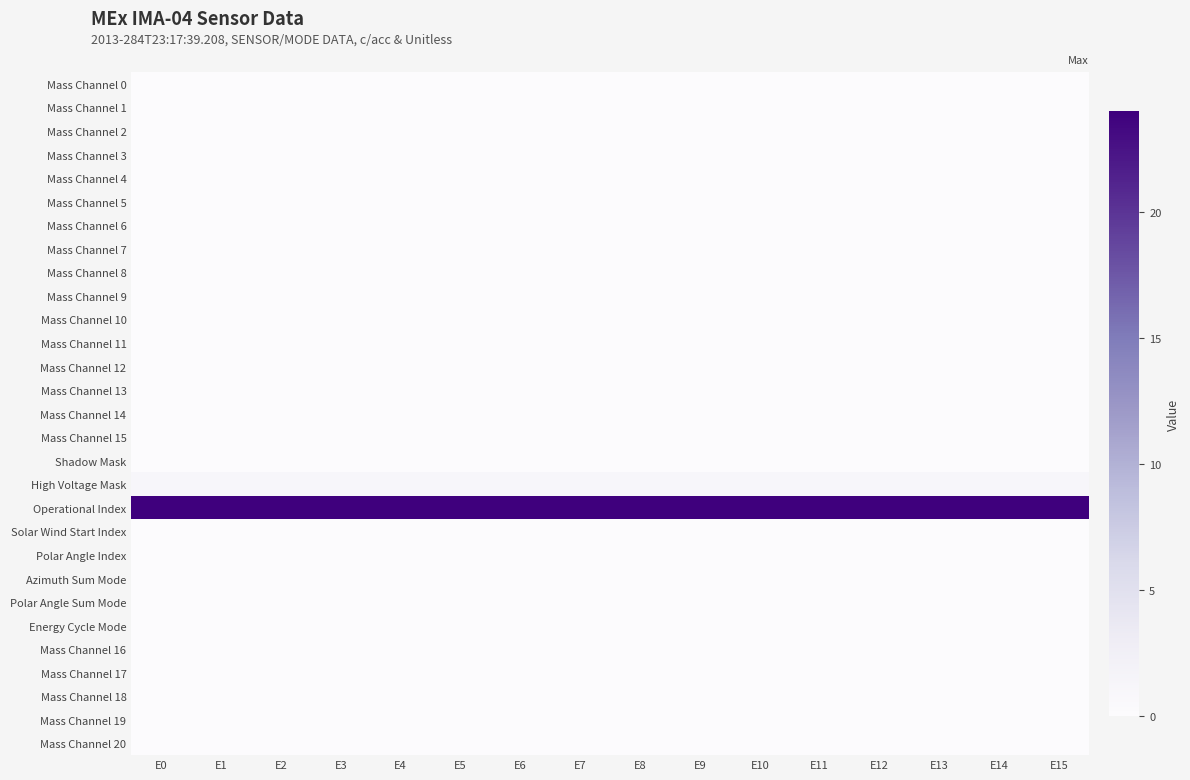

At how many categories does at least one series exceed 19?

16